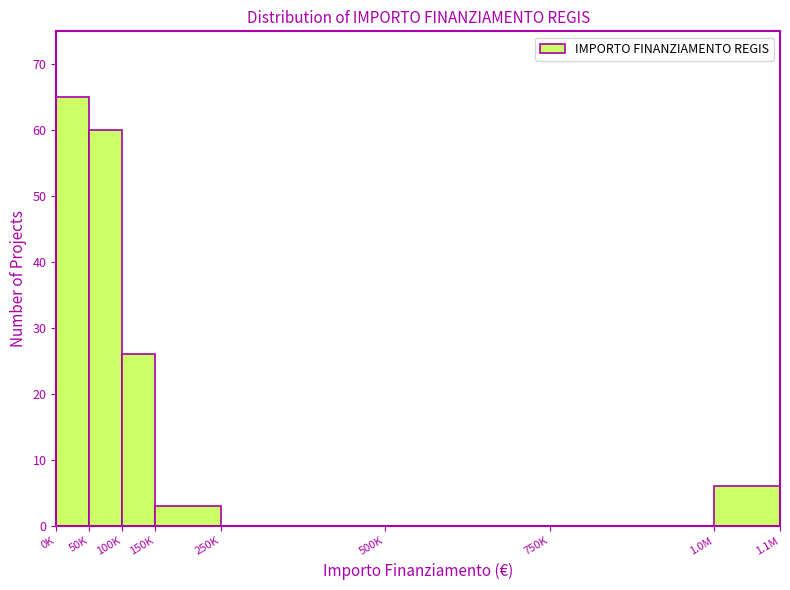

Reading left to right, what are all the values shown in this chart?

0K=65	50K=60	100K=26	150K=3	250K=0	500K=0	750K=0	1.0M=6